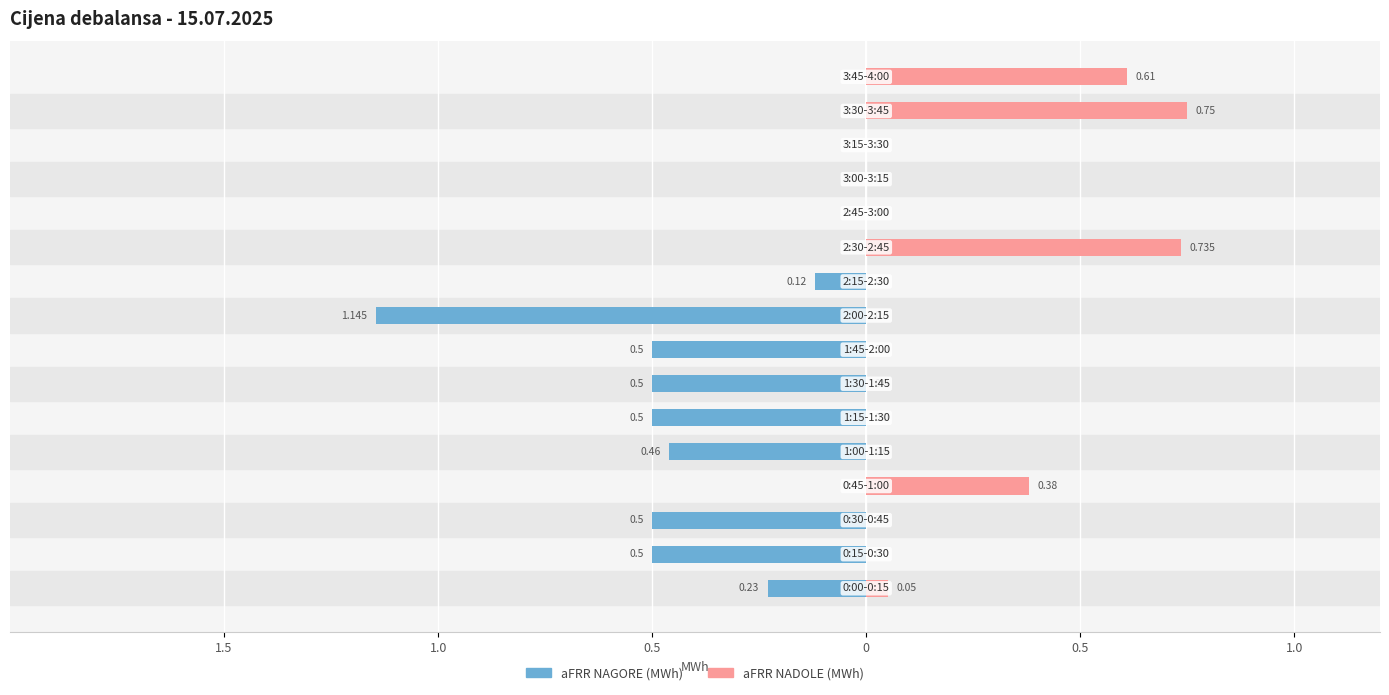

How many data points in aFRR NAGORE (MWh) are less than 0?

9